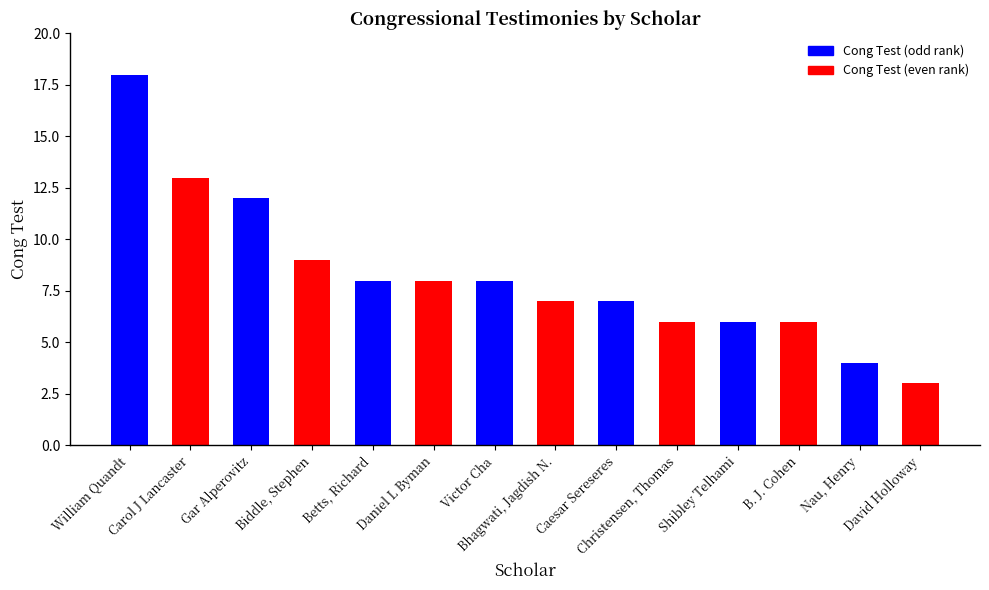

What position from the right is Bhagwati, Jagdish N.?

7